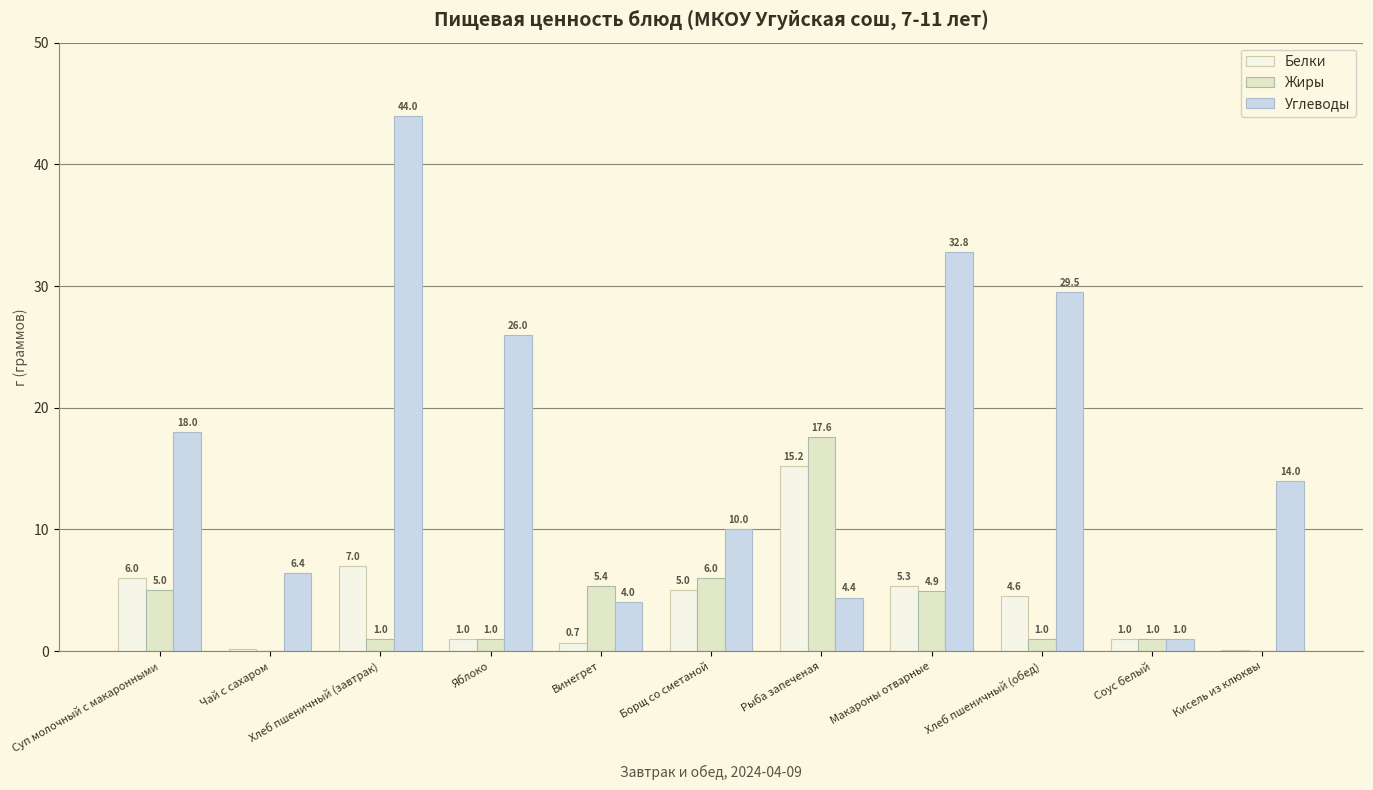

Where is Жиры nearest to the value 8?

Борщ со сметаной